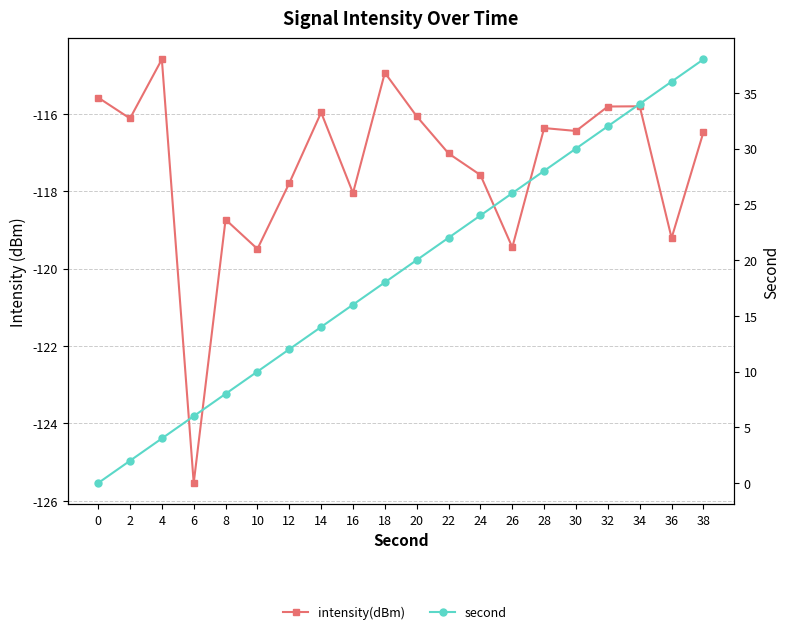

What are all the series names shown in the legend?

intensity(dBm), second